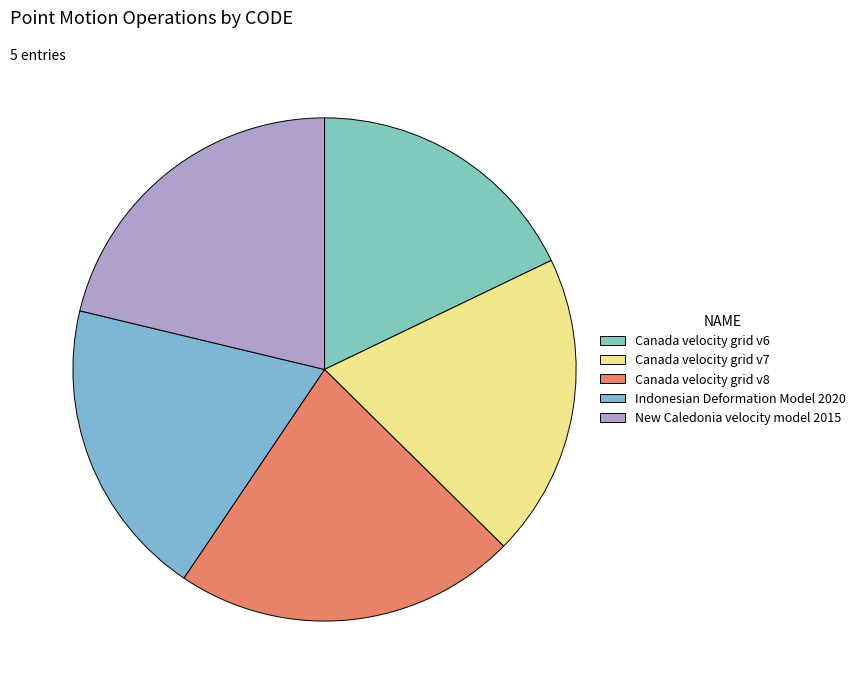

Which slice is the smallest?

Canada velocity grid v6